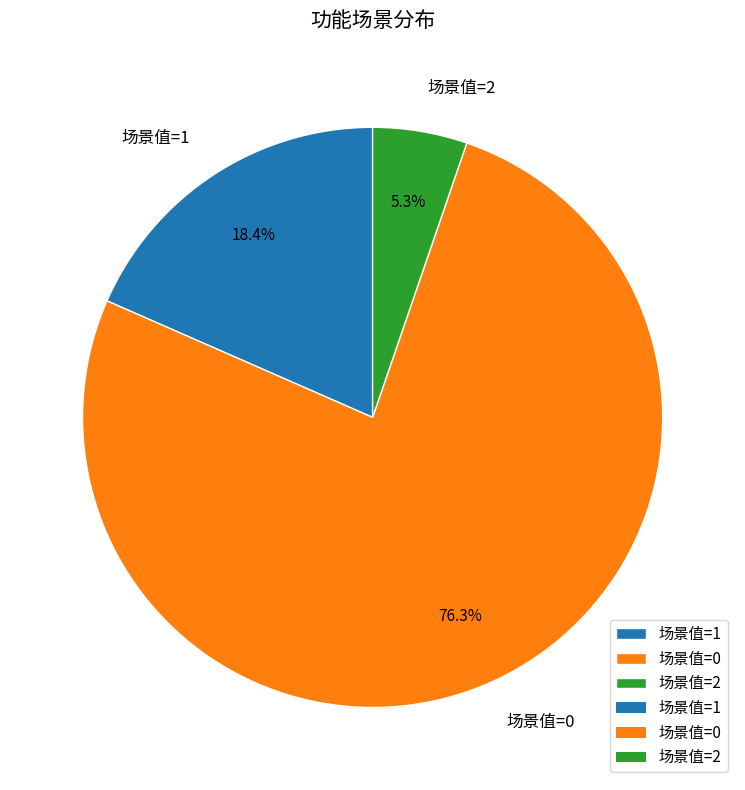

Between 场景值=2 and 场景值=0, which is larger?

场景值=0